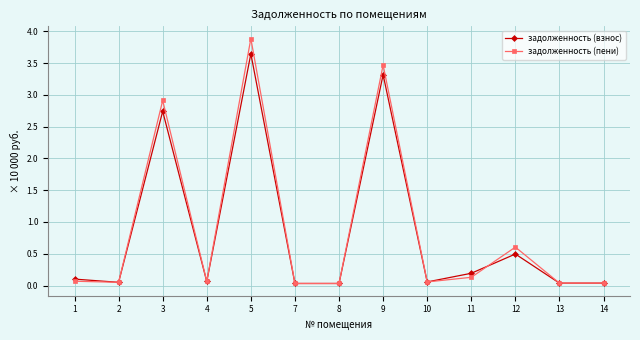

At 5, list the series in order from largest to smallest.

задолженность (пени), задолженность (взнос)